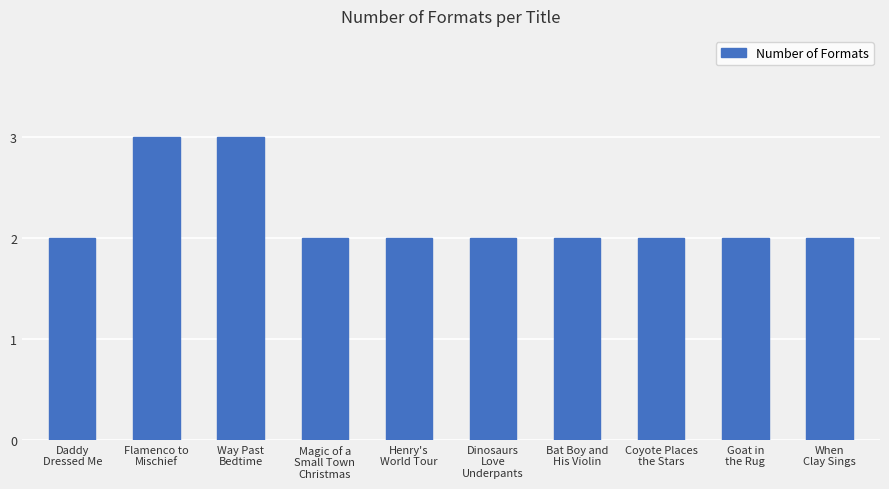

What is the ratio of the value at Daddy
Dressed Me to the value at Goat in
the Rug?

1.0